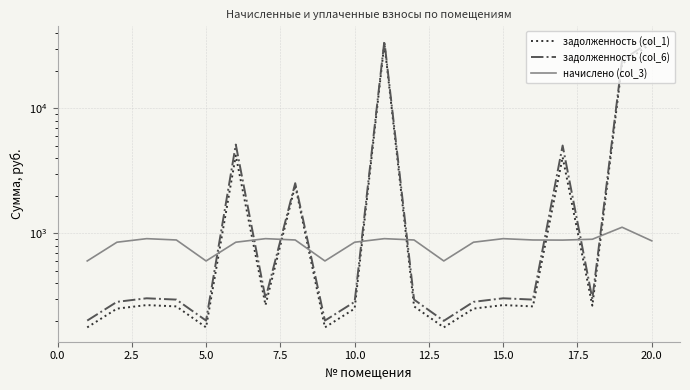

The value of задолженность (col_6) at 17.5 is 4103.3. True or false?

False